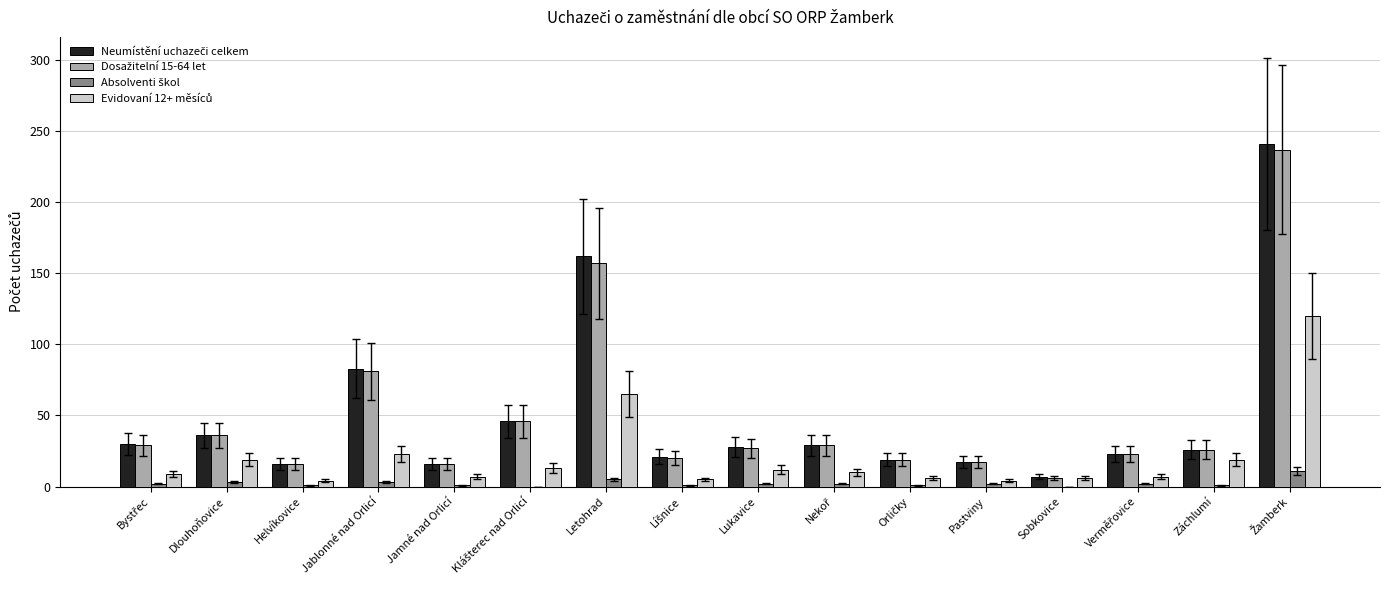

How many data points does each series have?

16